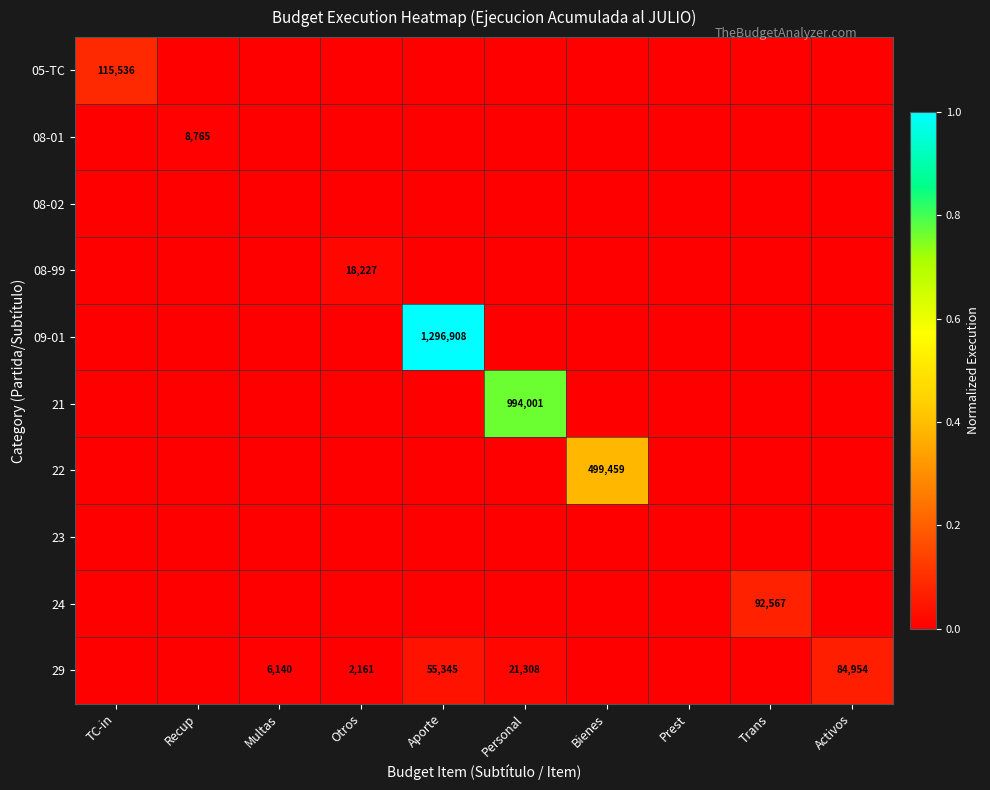

What is the difference between the maximum and second lowest values in the 09-01 series?

1.0